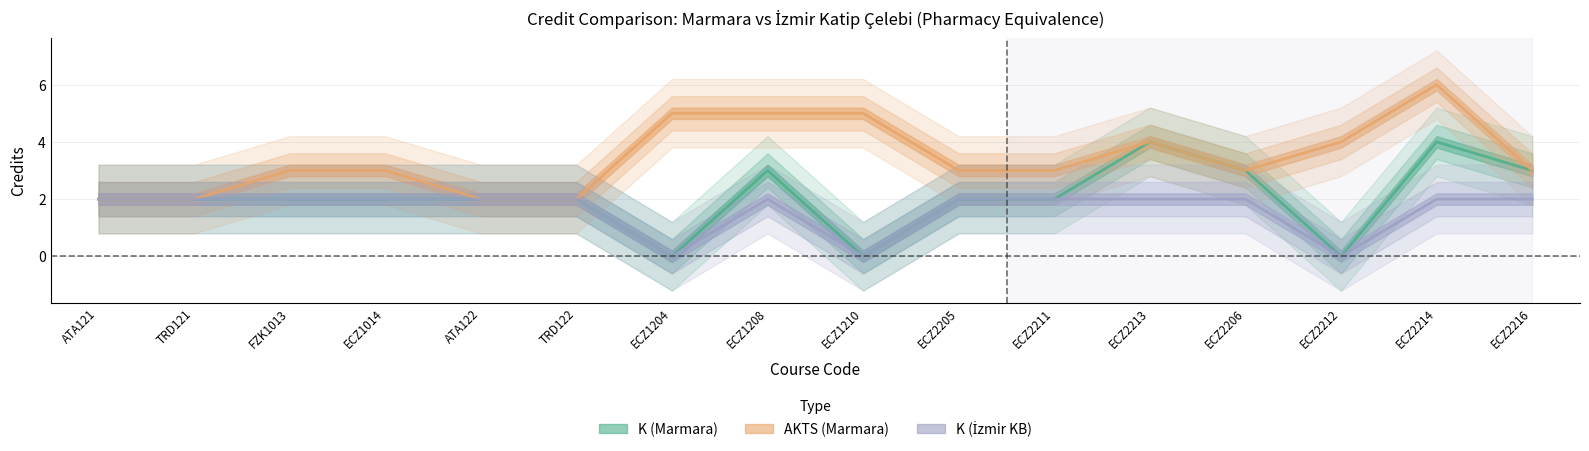

Rank the series by their average value, from lowest to highest.

K (İzmir KB), K (Marmara), AKTS (Marmara)